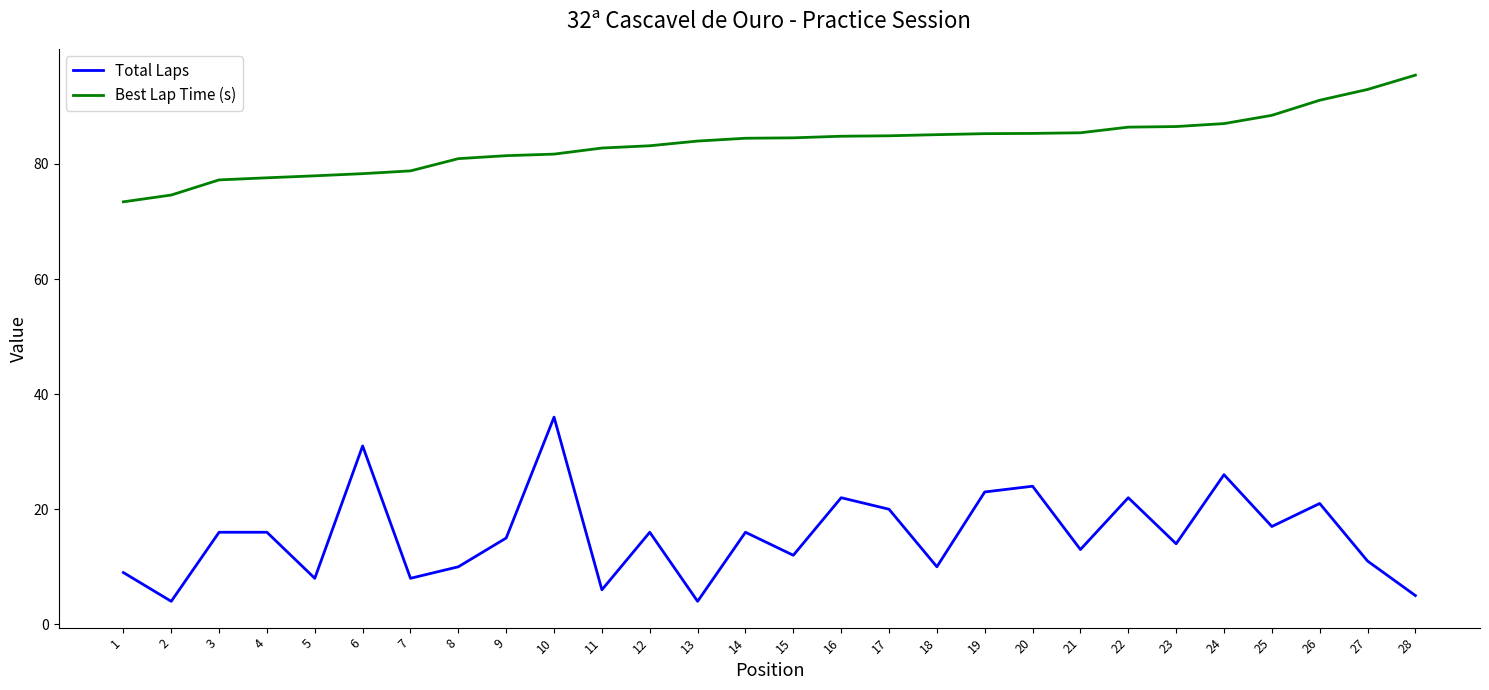

Rank the series by their maximum value, from highest to lowest.

Best Lap Time (s), Total Laps